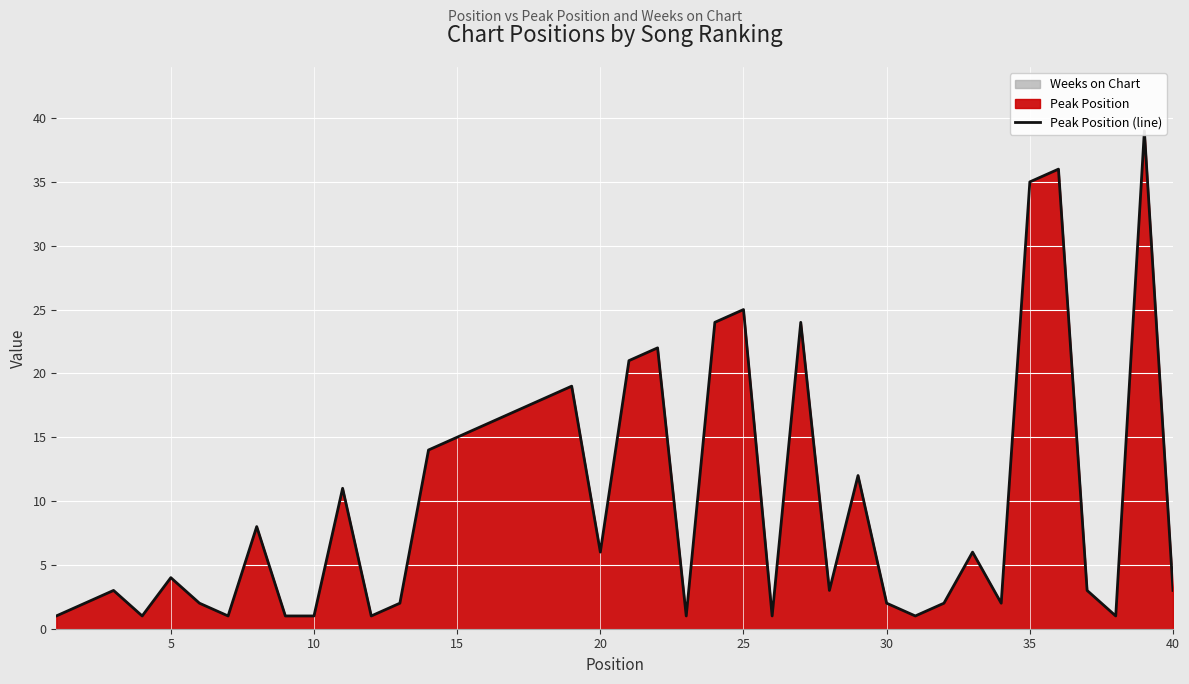

True or false: the data has more than 1 interior local peaks.

True